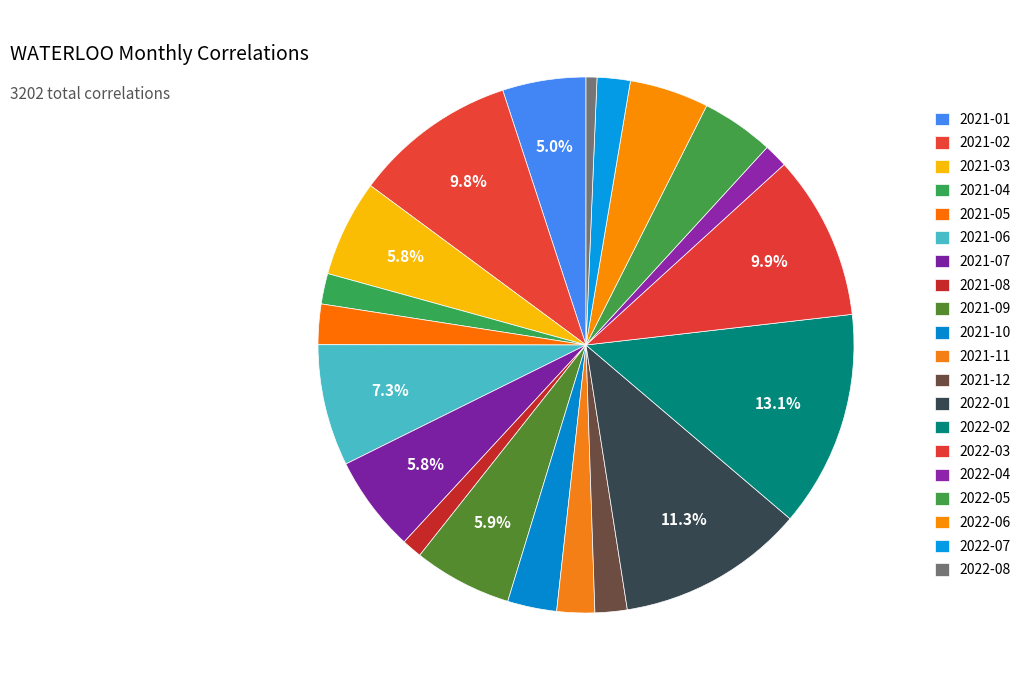

What percentage is the 2021-10 slice, to the nearest percent?

3%